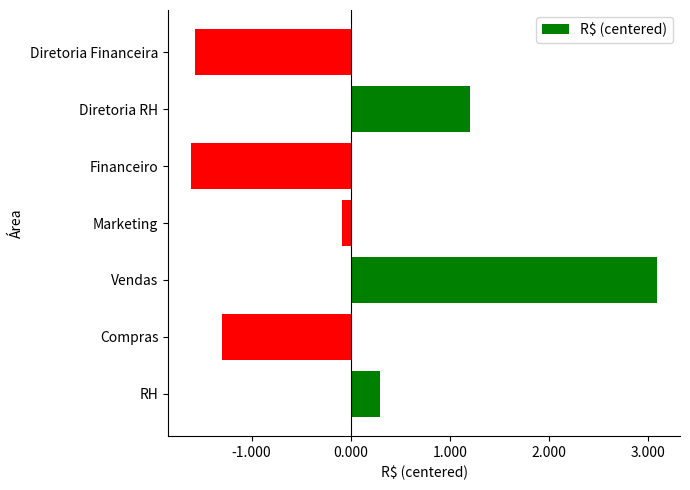

Are the bars horizontal?

Yes